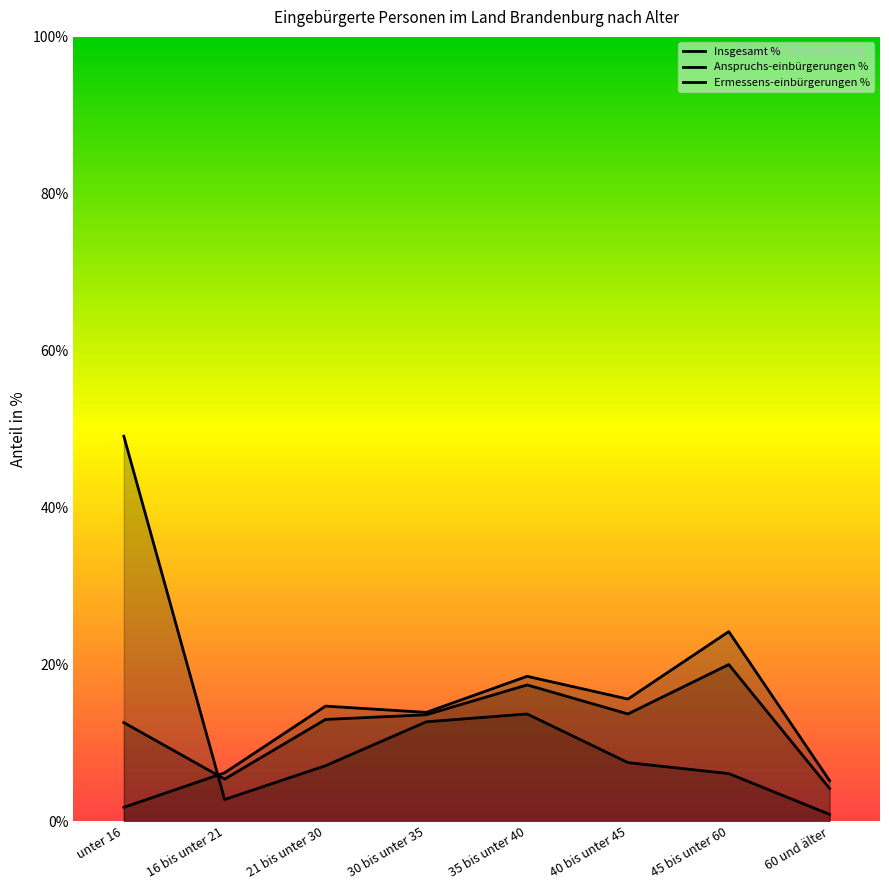

What is the label of the 3rd point from the left?

21 bis unter 30